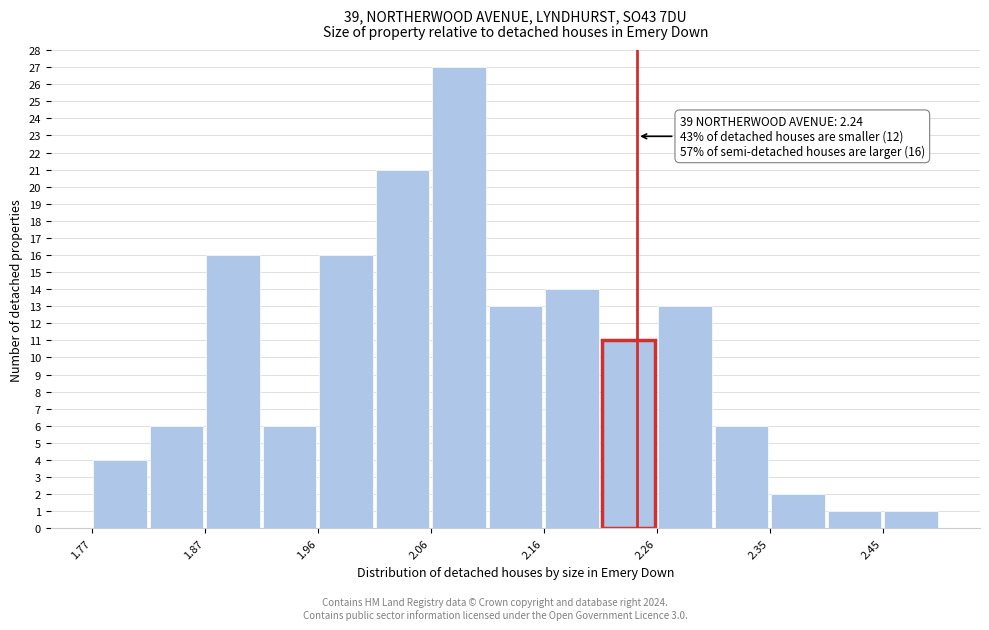

Which range on the x-axis has the tallest bar?

2.06 to 2.11